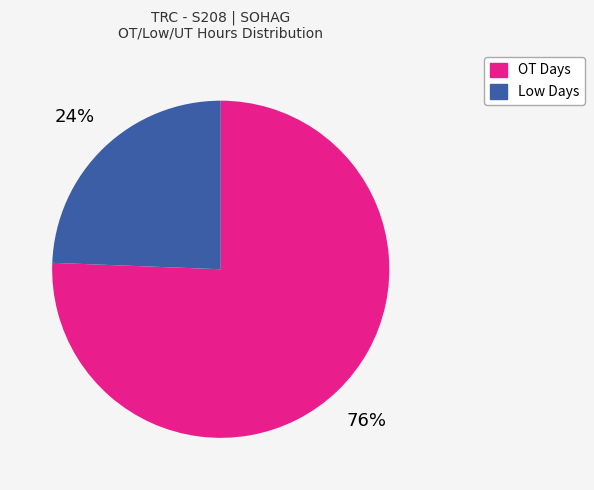

Do OT Days and Low Days together represent more than half of the pie?

Yes